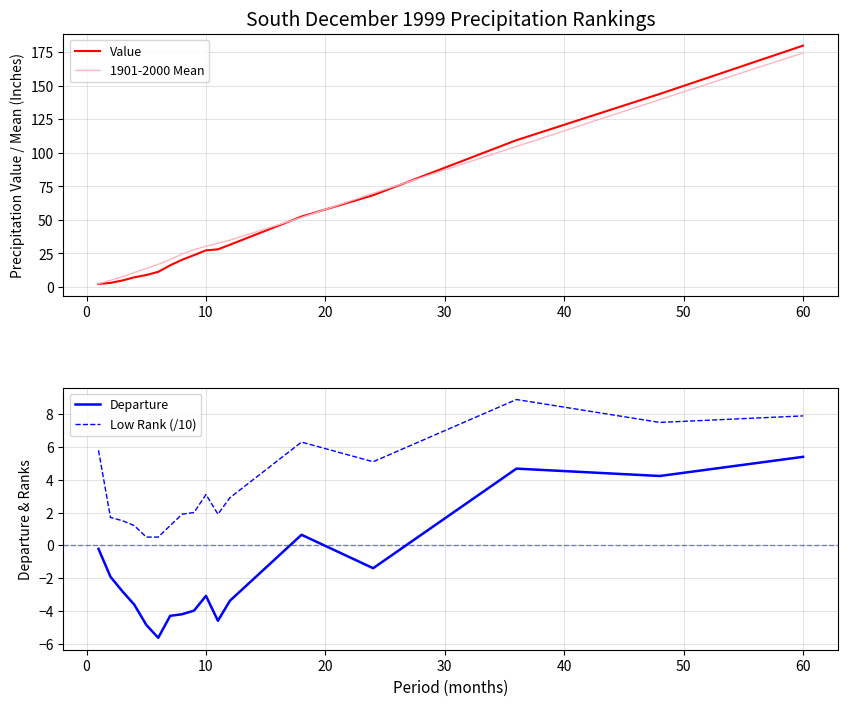

What is the highest value of the Low Rank (/10) series?

8.9